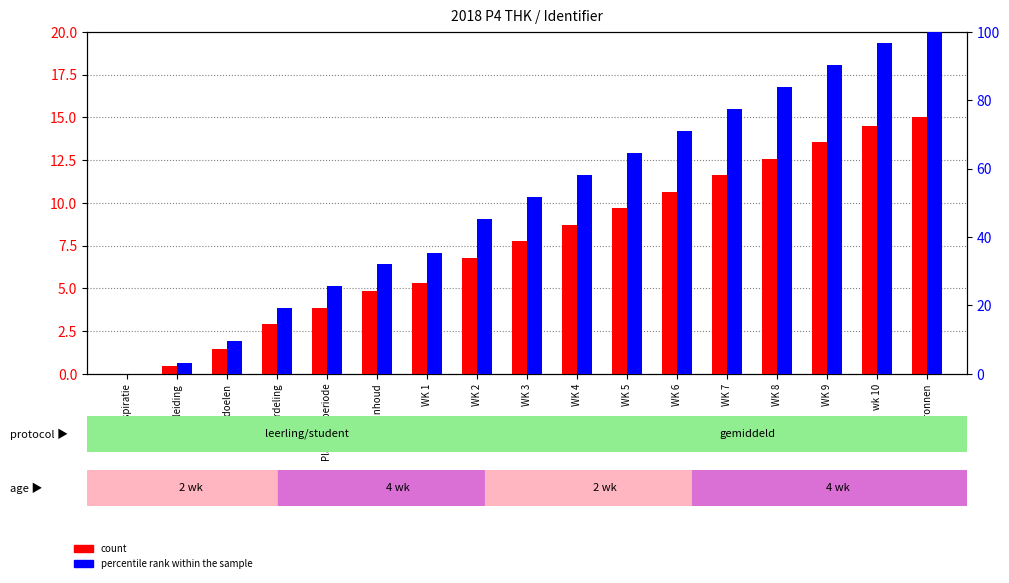

Is it true that percentile rank within the sample equals 43.5 at WK 6?

False